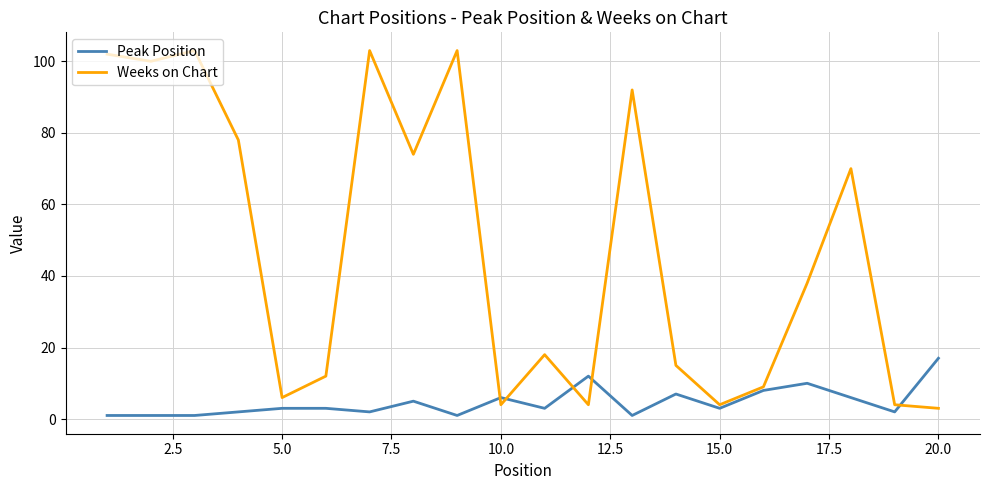

Does the chart display data point markers on the line(s)?

No